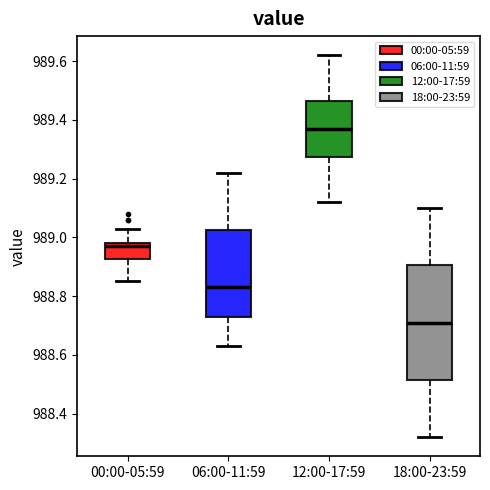

Reading left to right, transcribe this box plot: for each box, give where its median line is, the range the box spans, and where its two whiskers end, as read against the y-axis. The values are not printed on the chart, so give them approximately, as read against the axis.

00:00-05:59: median 988.98 (just below the box's upper edge), box 988.92 to 988.98, whiskers 988.86 to 989.04
06:00-11:59: median 988.84, box 988.72 to 989.02, whiskers 988.64 to 989.22
12:00-17:59: median 989.38, box 989.28 to 989.46, whiskers 989.12 to 989.62
18:00-23:59: median 988.72, box 988.52 to 988.90, whiskers 988.32 to 989.10